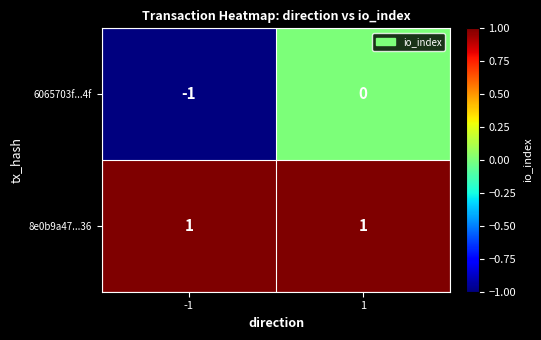

Which series has the widest spread of values?

6065703f...4f